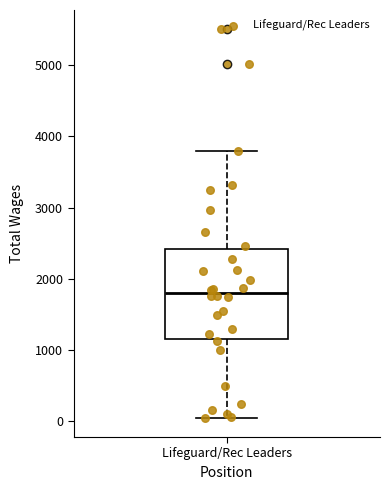

Where is the lower edge of the box for Lifeguard/Rec Leaders on the y-axis? The values are not printed on the chart, so give them approximately, as read against the axis.

1200